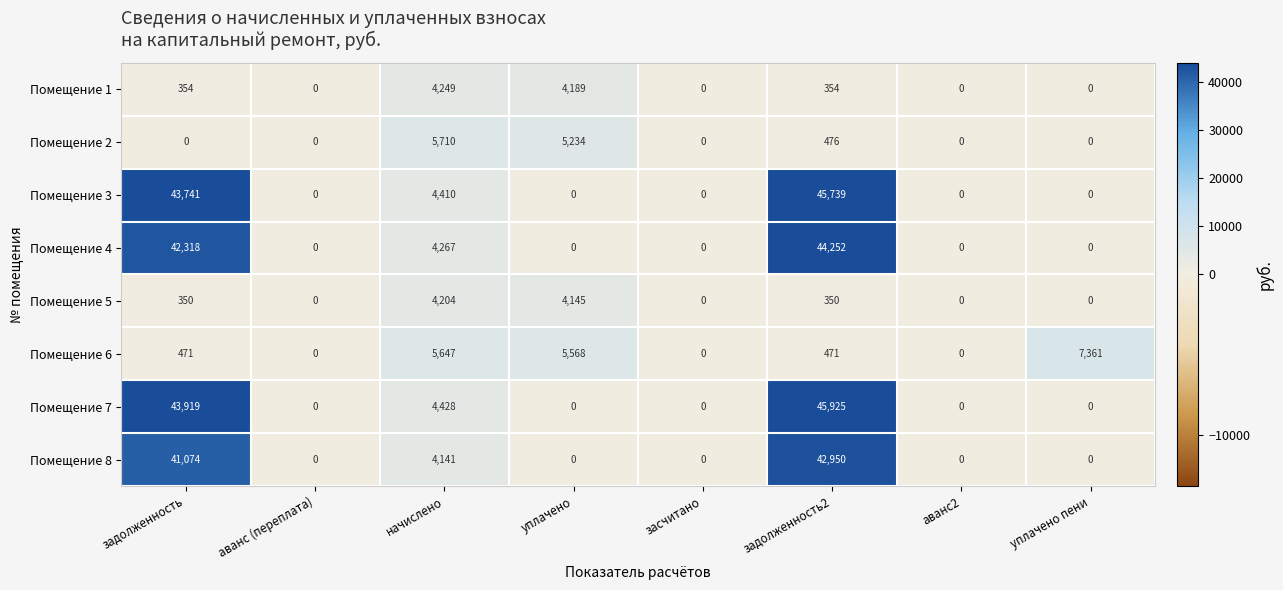

What is the difference between the second highest and minimum values in the Помещение 4 series?

42318